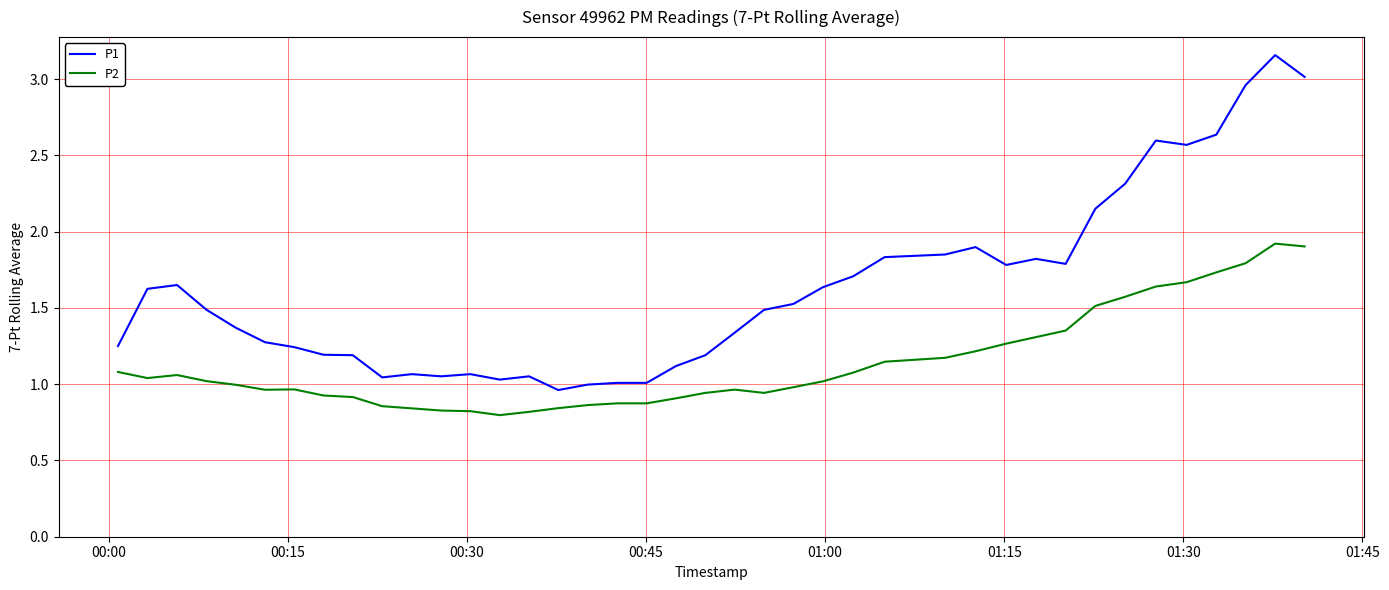

Which series has the widest spread of values?

P1